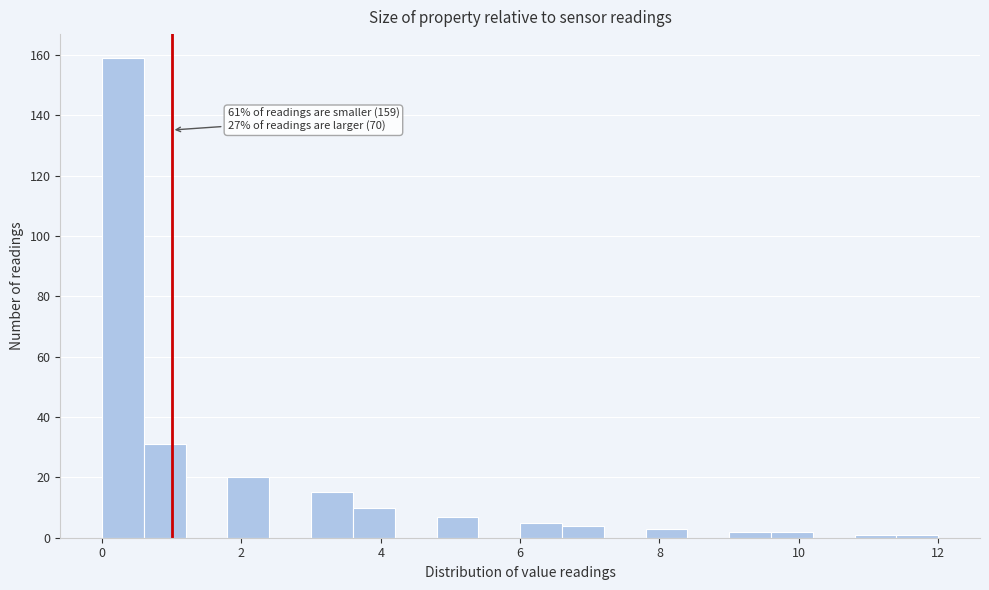

Around what value on the x-axis is the tallest bar? Give the approximate position of its centre, as read against the axis.

0.4